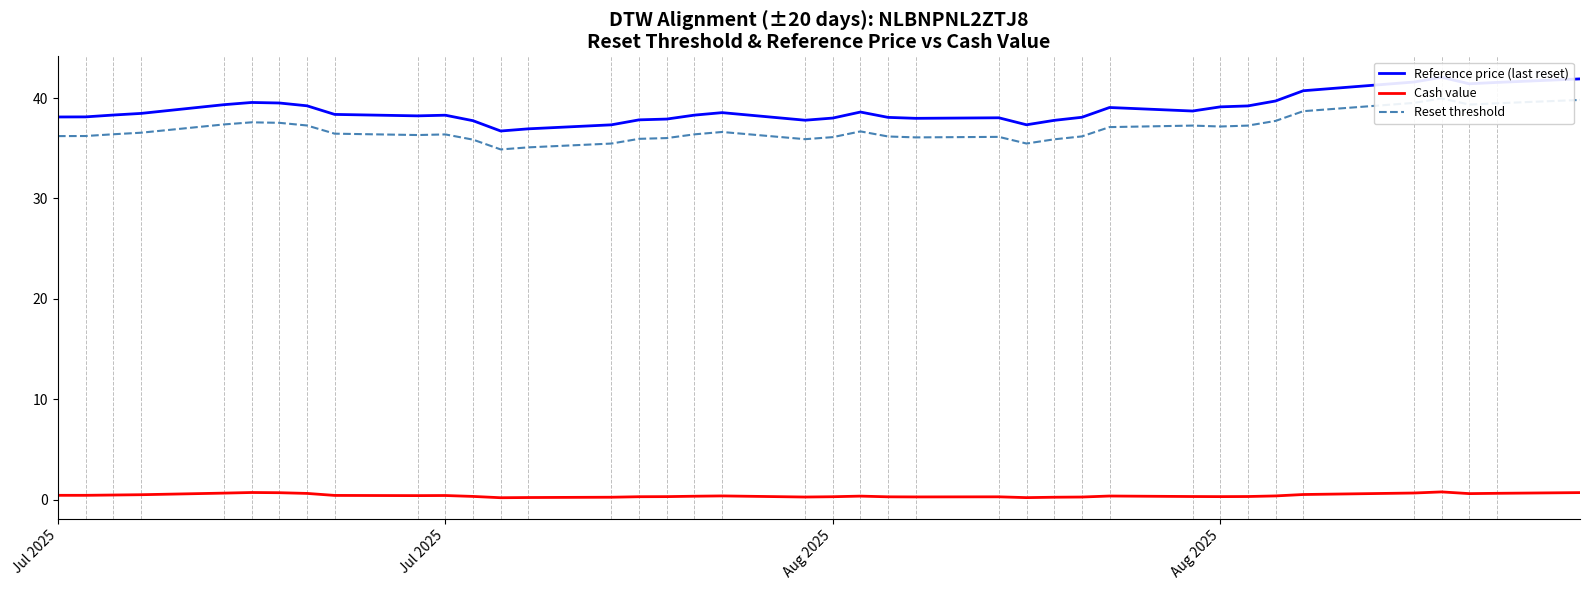

What is the difference between the second highest and second lowest values in the Cash value series?

0.5